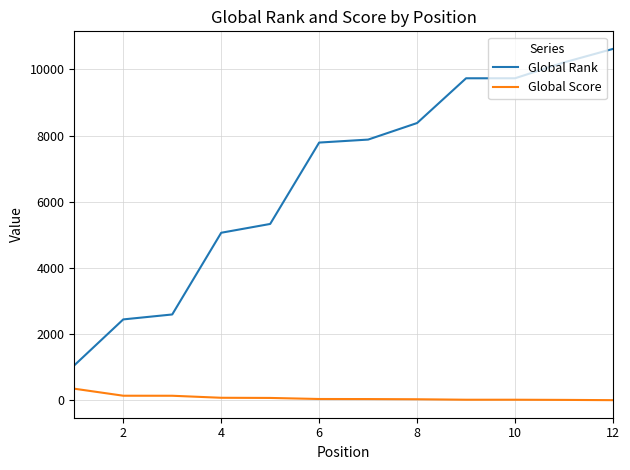

How many values in the Global Score series are below 45?

6